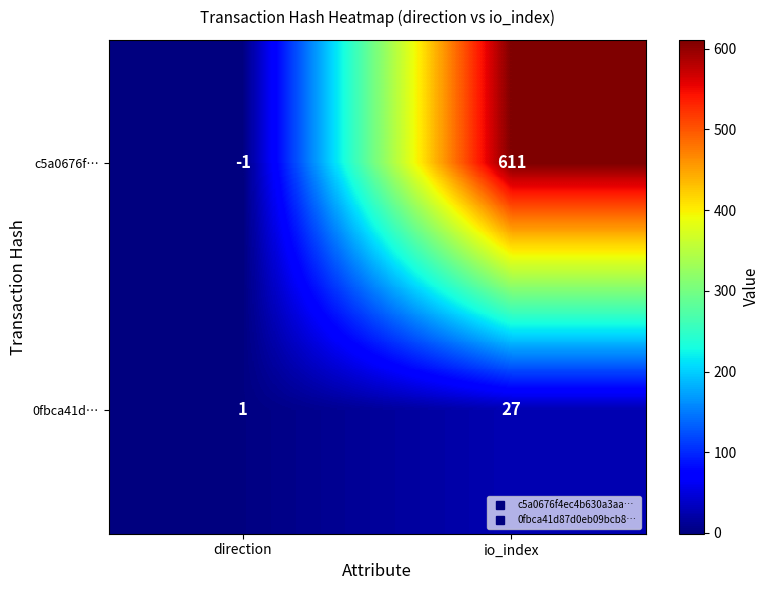

Which series has the largest range (max minus min)?

c5a0676f…